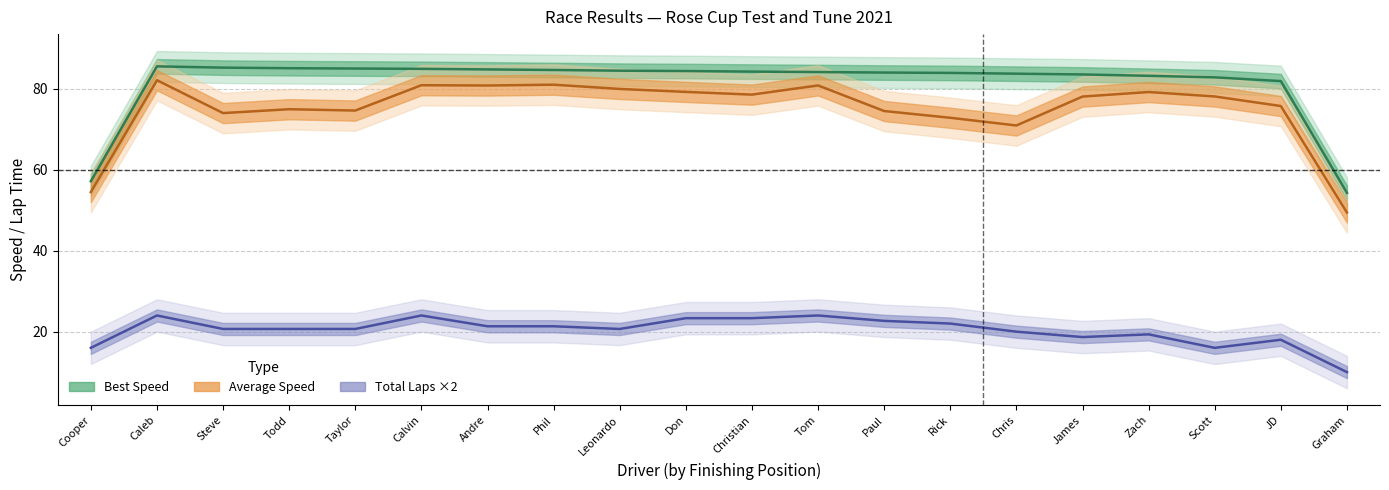

True or false: Best Speed (centre) and Total Laps ×2 (centre) intersect in this chart.

False